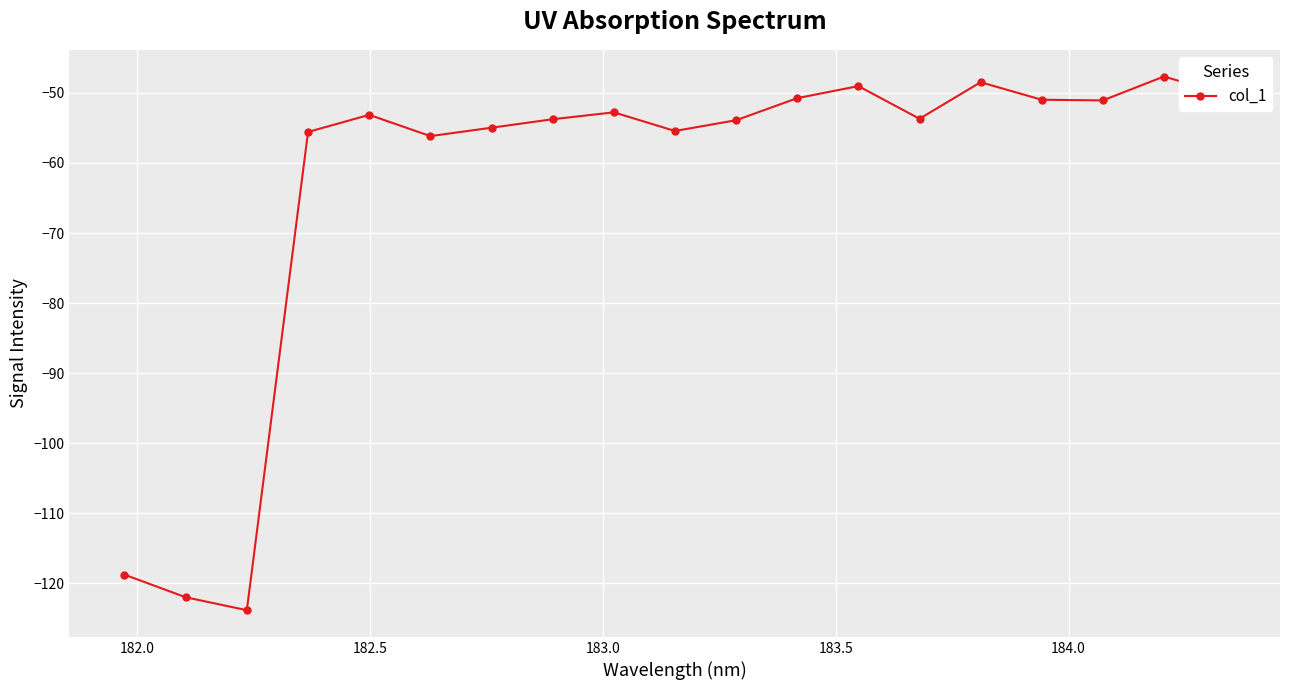

What is the greatest value displayed?

-47.7